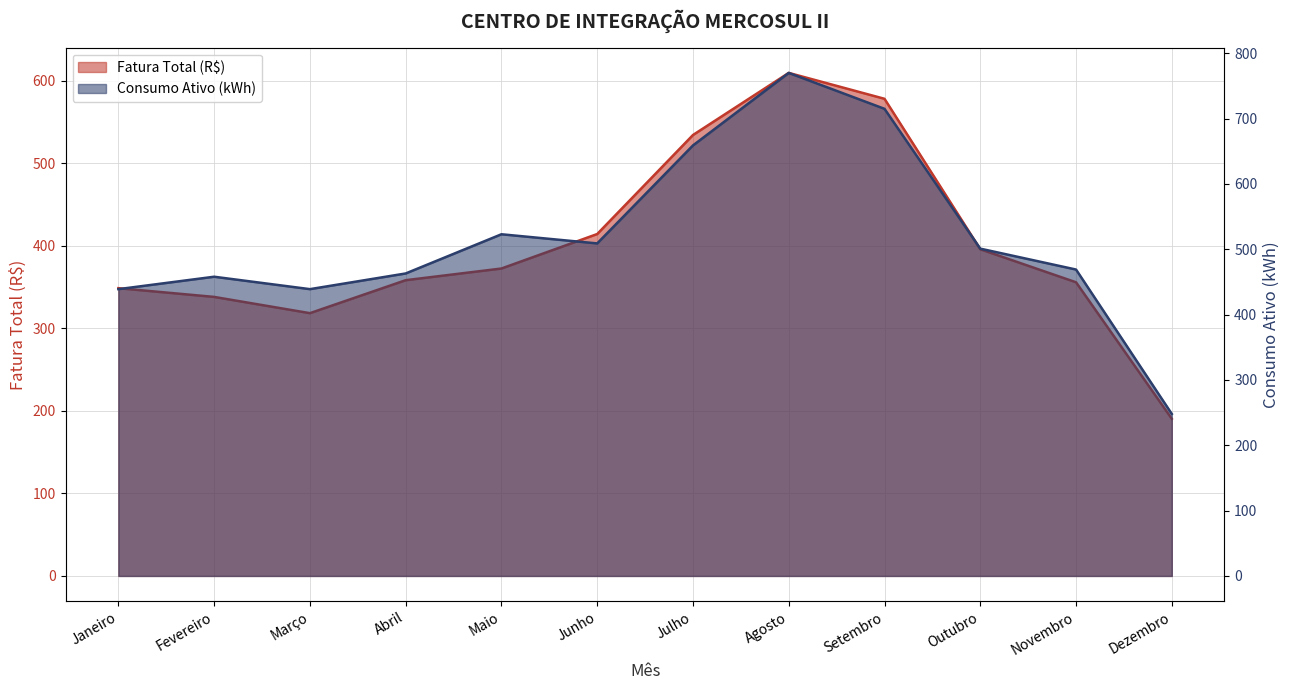

What value does the Consumo Ativo (kWh) line series have at Março?

439.0